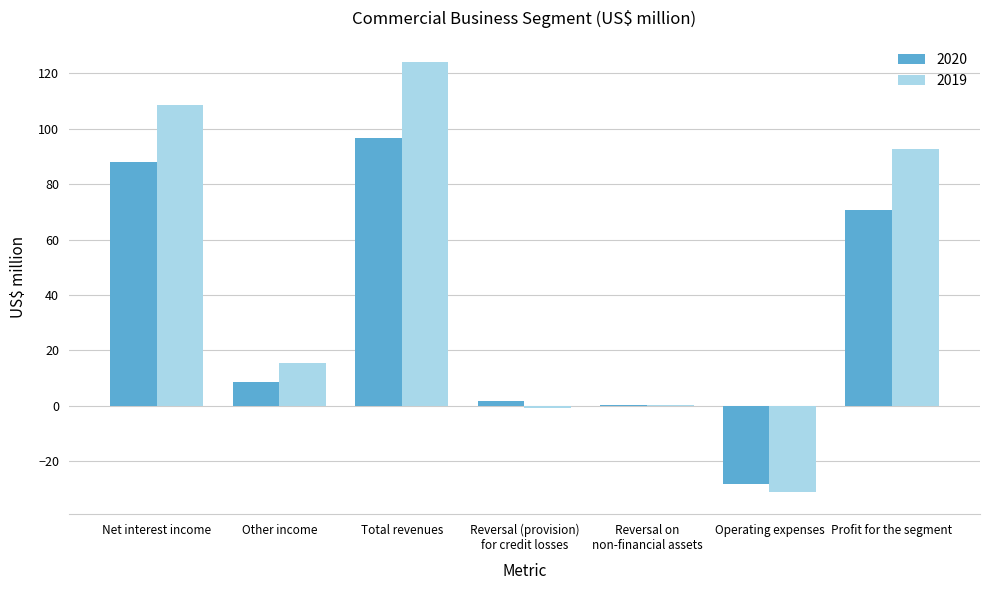

What is the sum of all 2019 values?

309.1